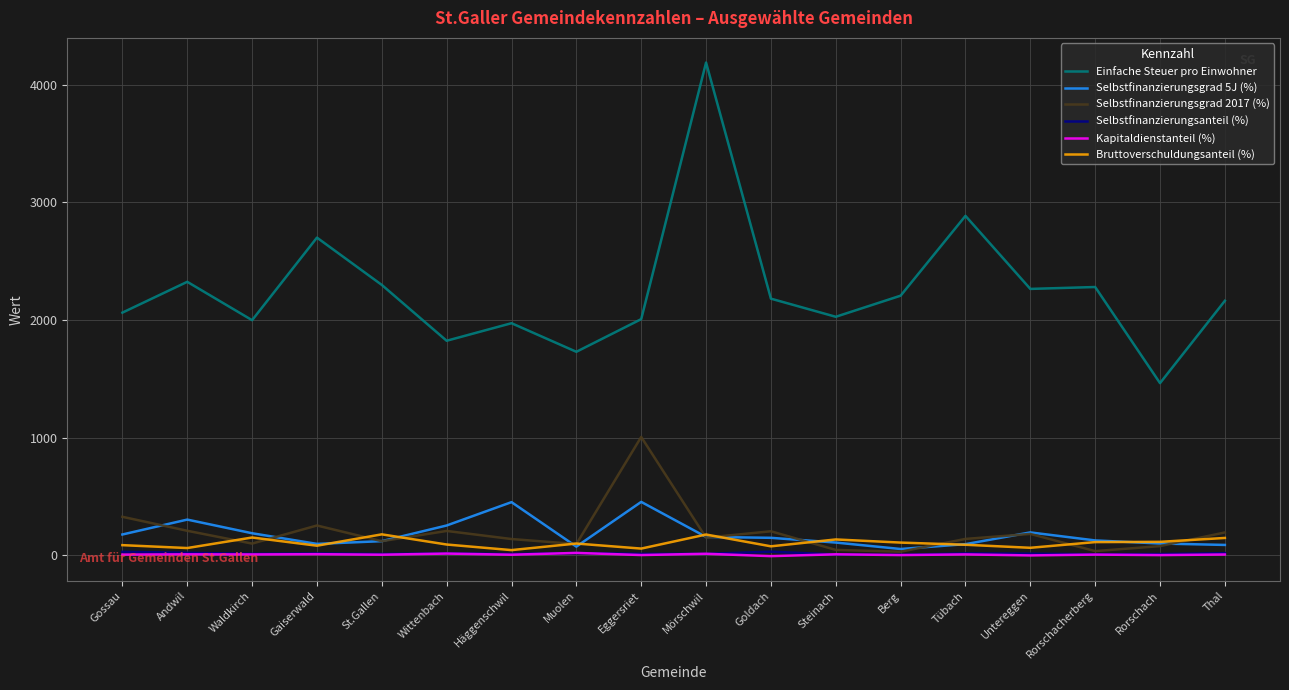

True or false: Selbstfinanzierungsgrad 5J (%) and Selbstfinanzierungsanteil (%) cross at least once.

False